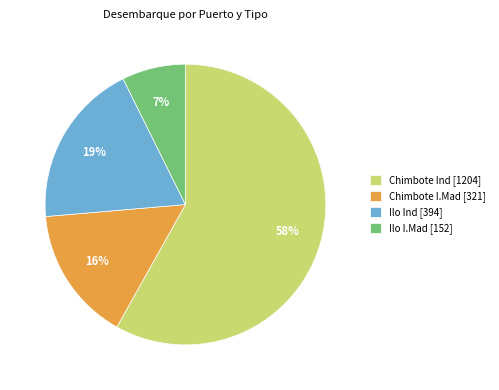

True or false: Chimbote Ind [1204] accounts for 44% of the total.

False